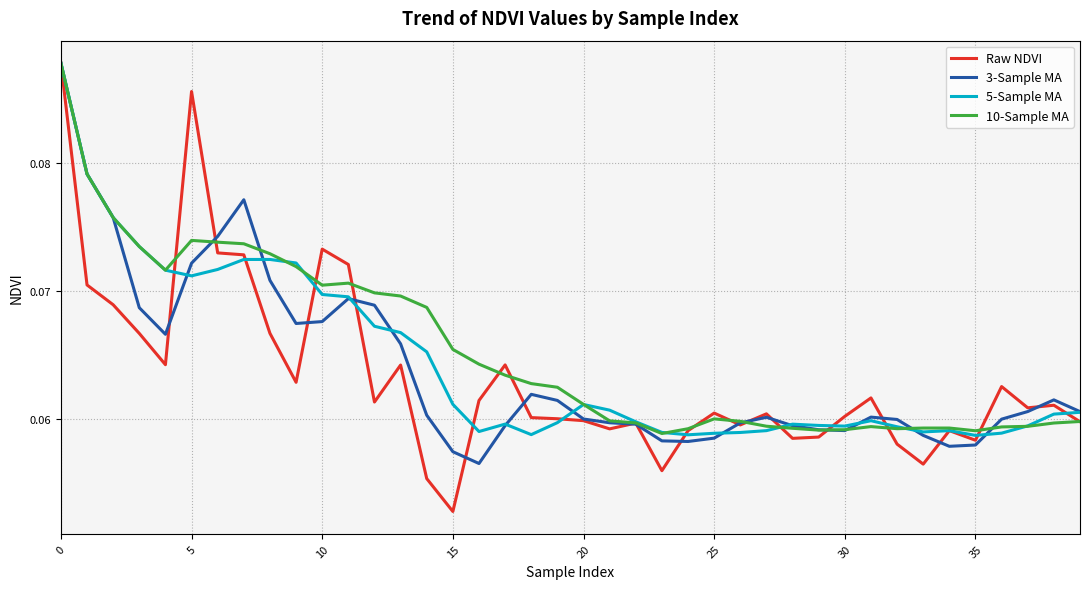

Which series has the widest spread of values?

Raw NDVI